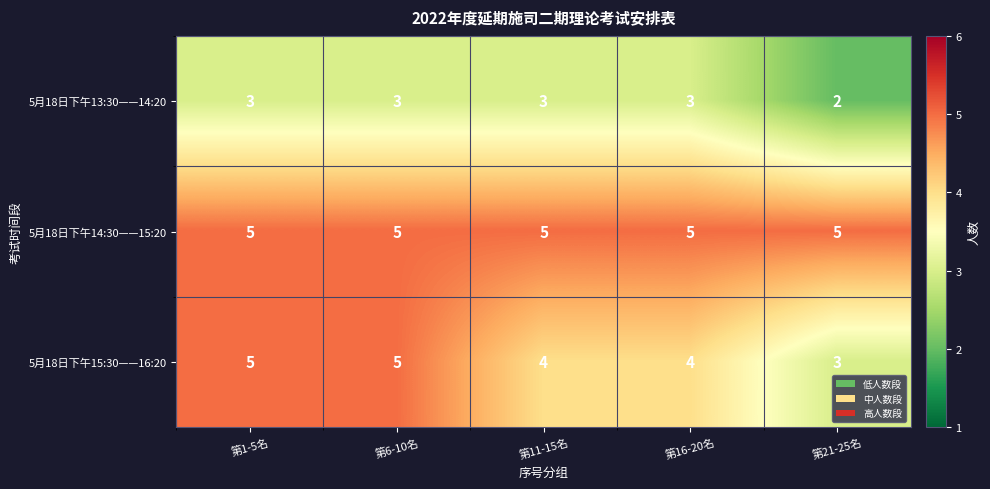

Rank the series at 第21-25名 from highest to lowest value.

5月18日下午14:30——15:20, 5月18日下午15:30——16:20, 5月18日下午13:30——14:20